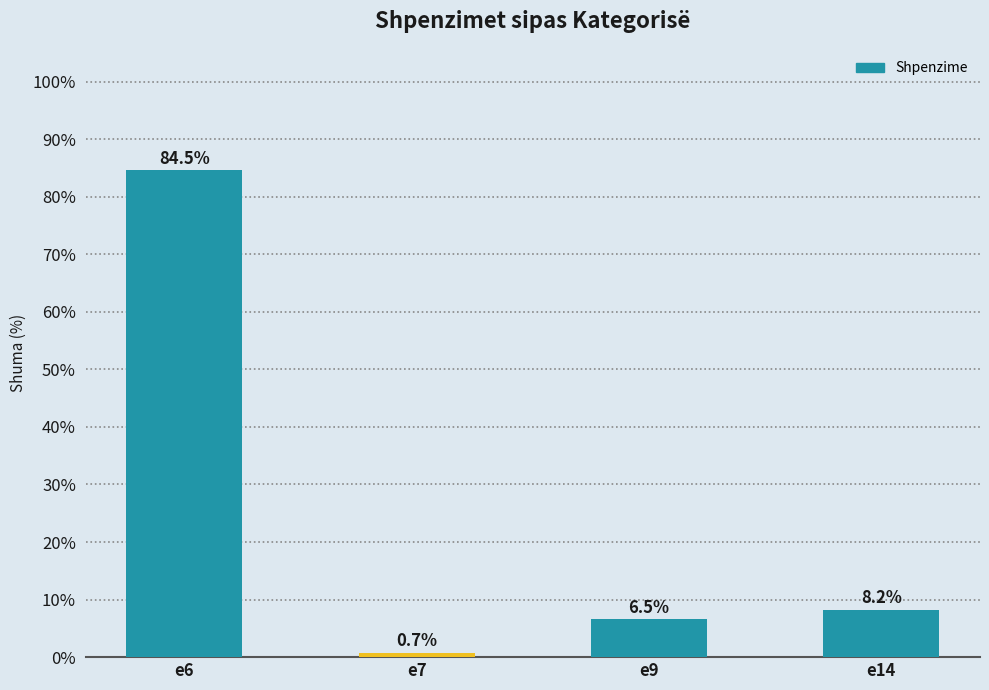

Read the value at e9.

6.5